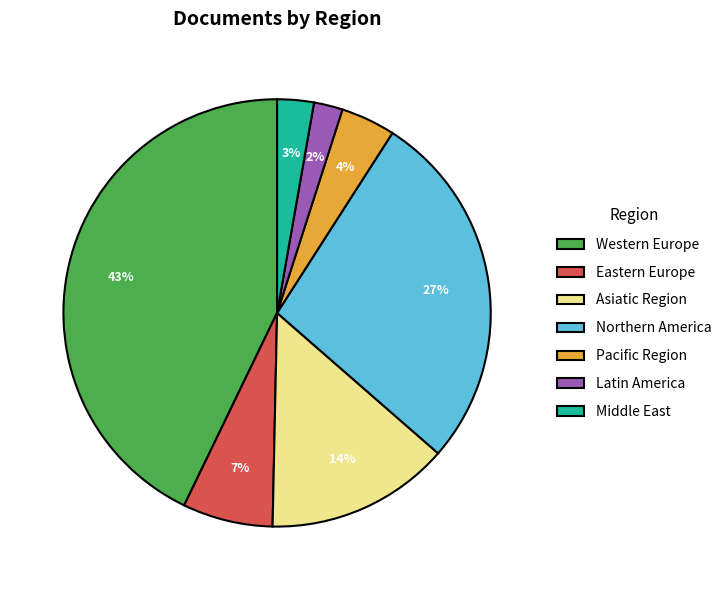

Which category has the smallest portion of the pie?

Latin America